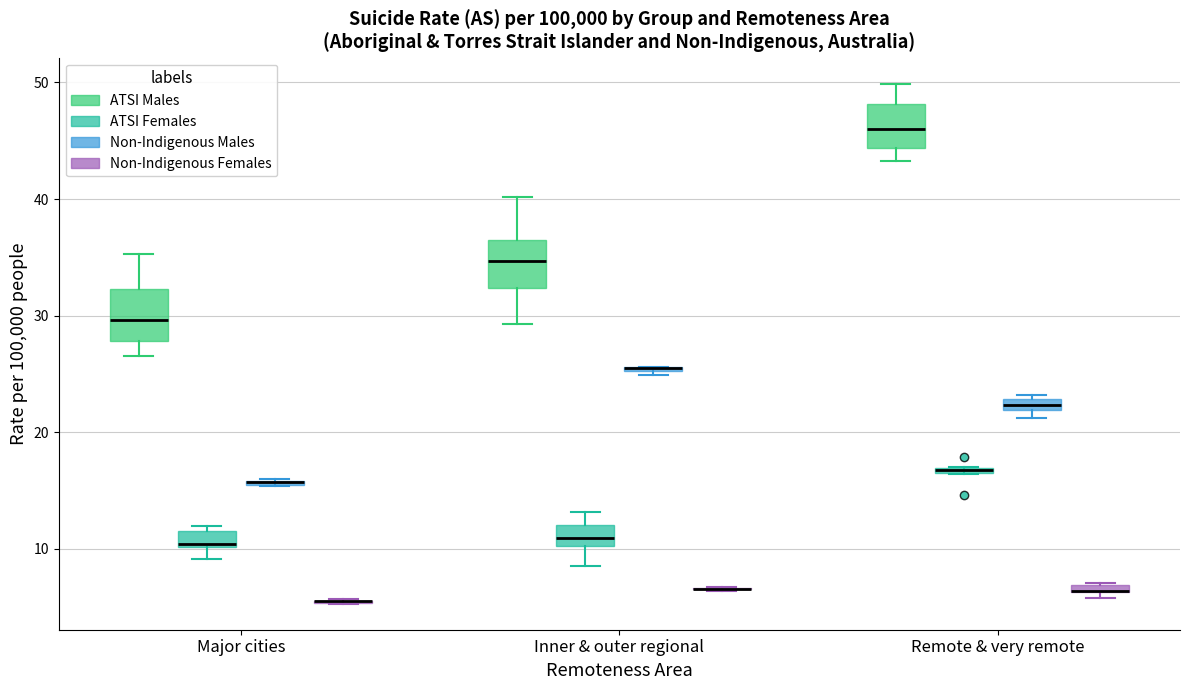

Where is the lower edge of the box for Remote & very remote (Non-Indigenous Females) on the y-axis? The values are not printed on the chart, so give them approximately, as read against the axis.

6